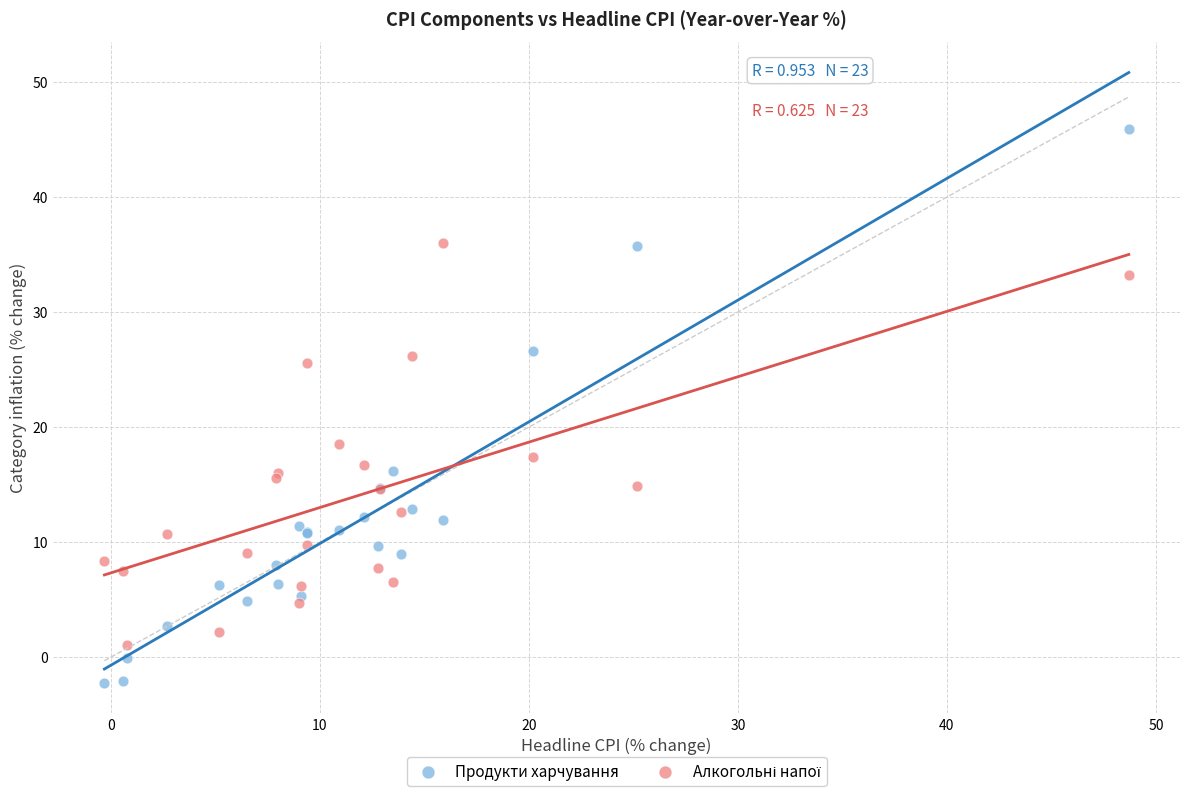

Which series has the largest Y range (max minus min)?

Продукти харчування